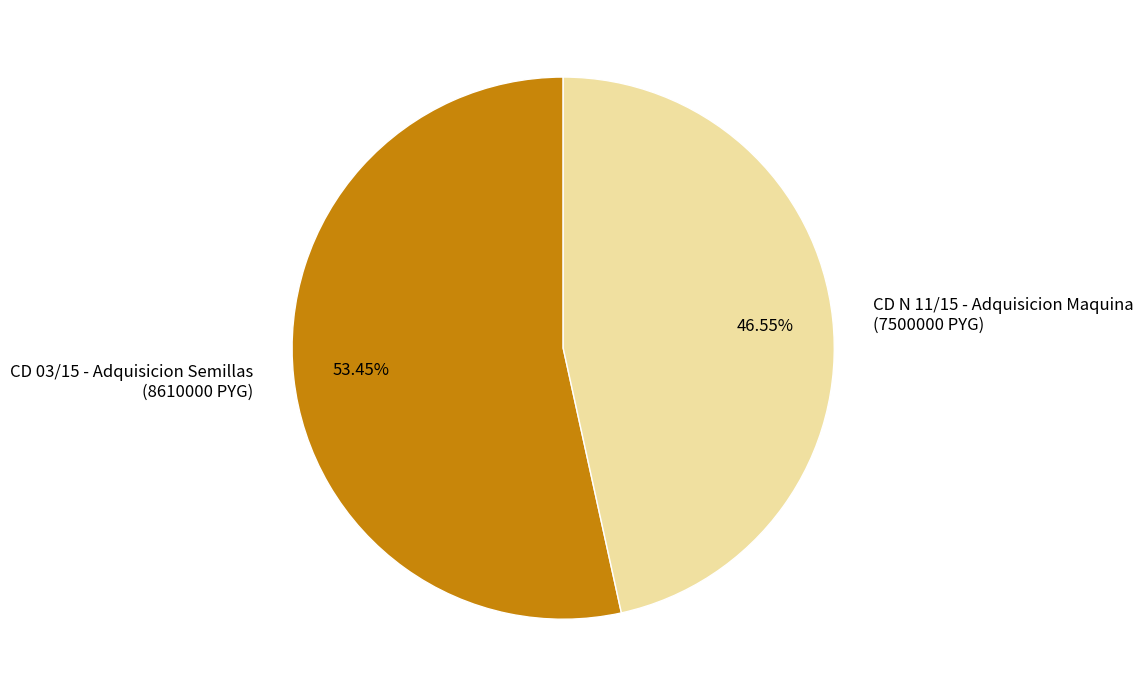

Between CD 03/15 - Adquisicion Semillas (8610000 PYG) and CD N 11/15 - Adquisicion Maquina (7500000 PYG), which is larger?

CD 03/15 - Adquisicion Semillas (8610000 PYG)